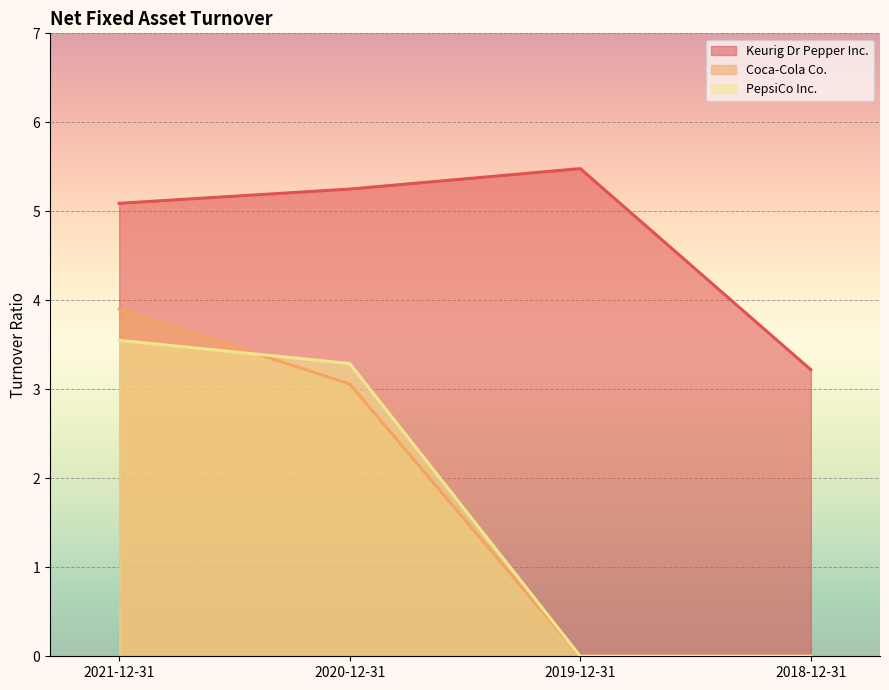

Which label corresponds to the smallest value in the chart?

2019-12-31